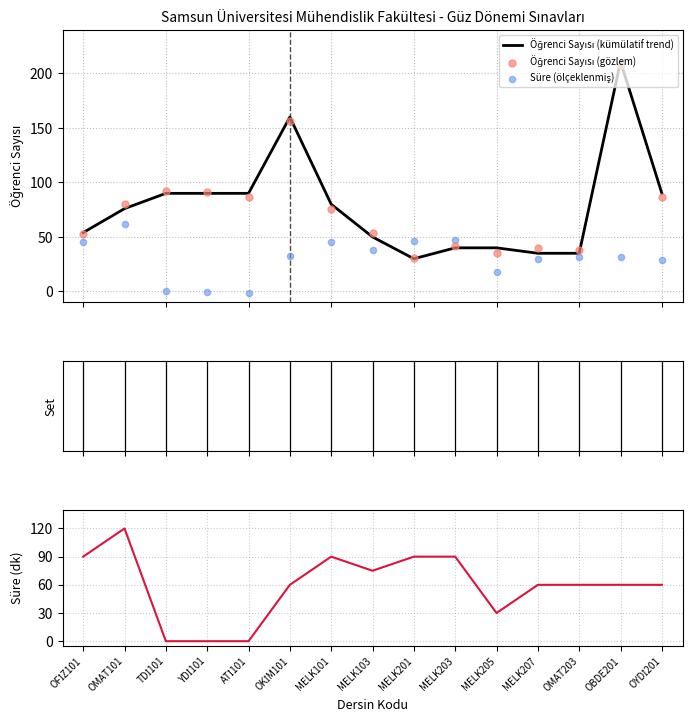

Which series has the widest spread of Y values?

Öğrenci Sayısı (kümülatif trend)